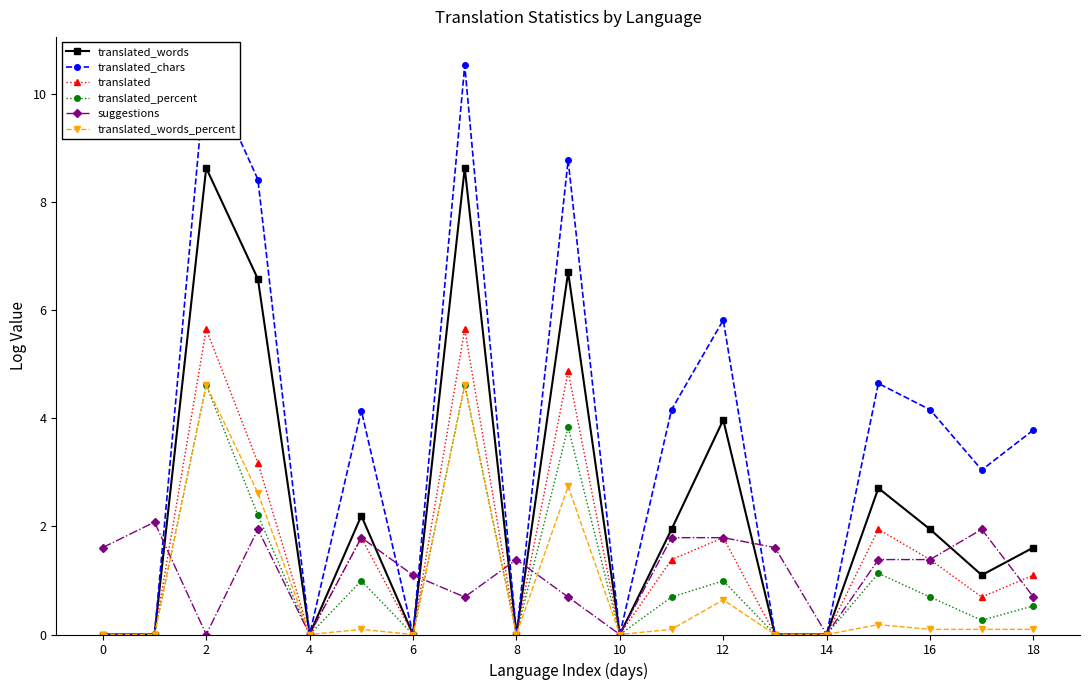

What is the value of the translated_percent point at the 10th from the left?

3.8